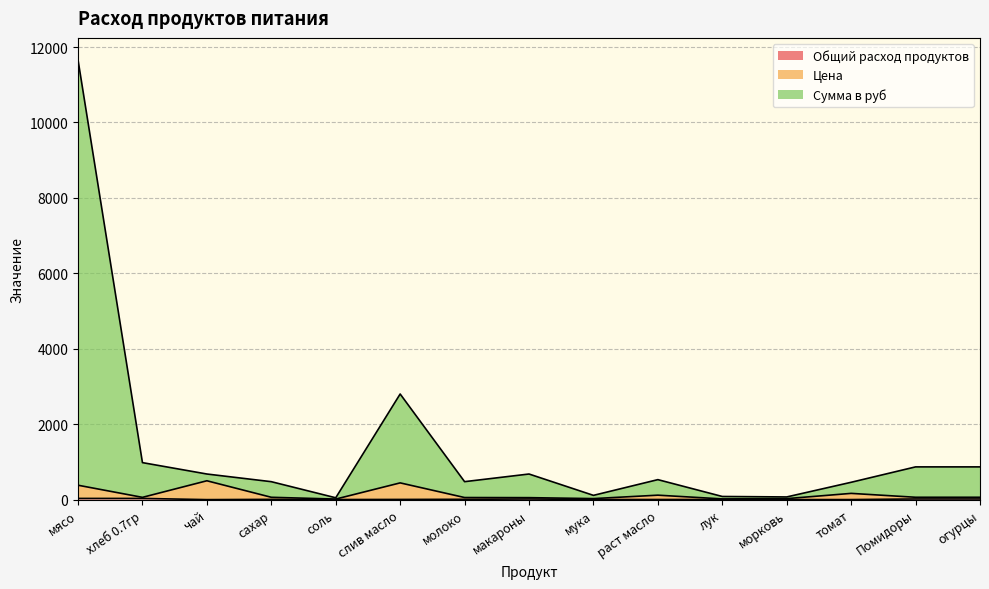

Rank the series by their maximum value, from lowest to highest.

Общий расход продуктов, Цена, Сумма в руб